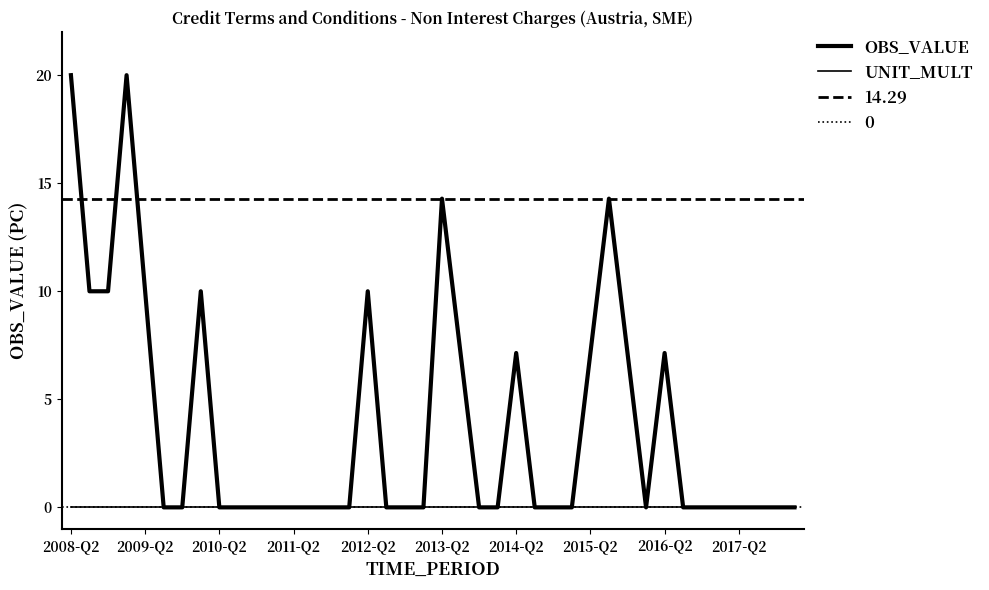

True or false: OBS_VALUE and UNIT_MULT cross at least once.

False